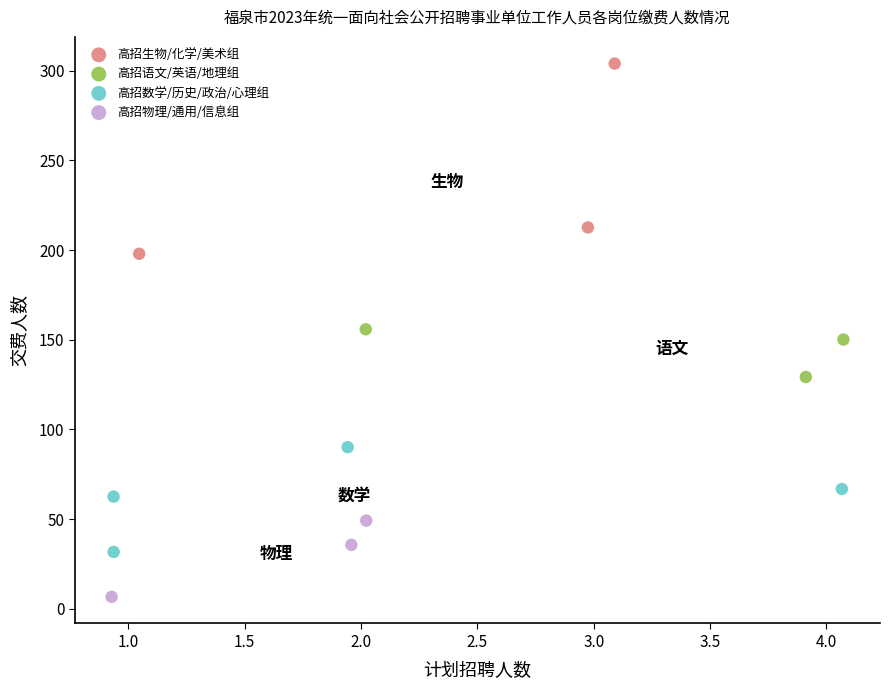

What are all the series names shown in the legend?

高招生物/化学/美术组, 高招语文/英语/地理组, 高招数学/历史/政治/心理组, 高招物理/通用/信息组